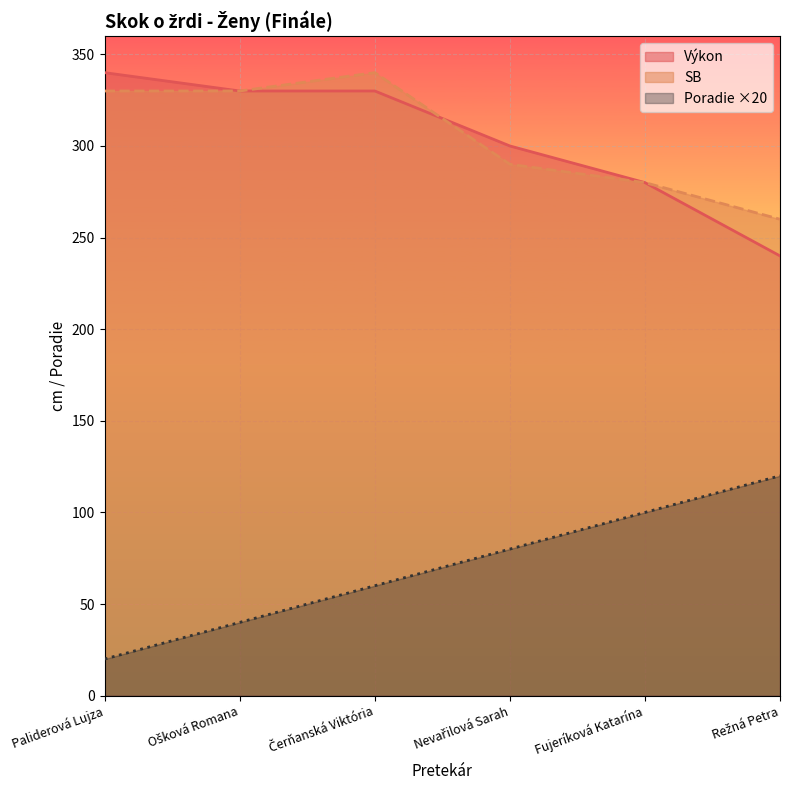

What is the difference between the highest and lowest values at Fujeríková Katarína?

180